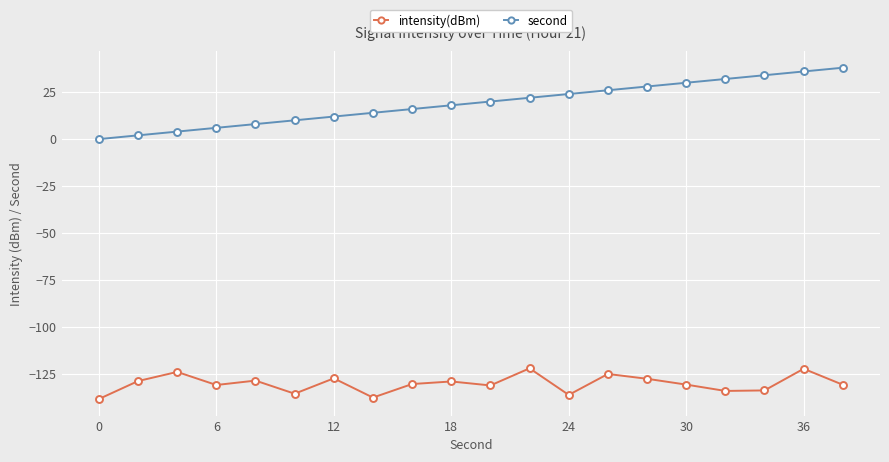

List the series in order of their overall mean, highest first.

second, intensity(dBm)